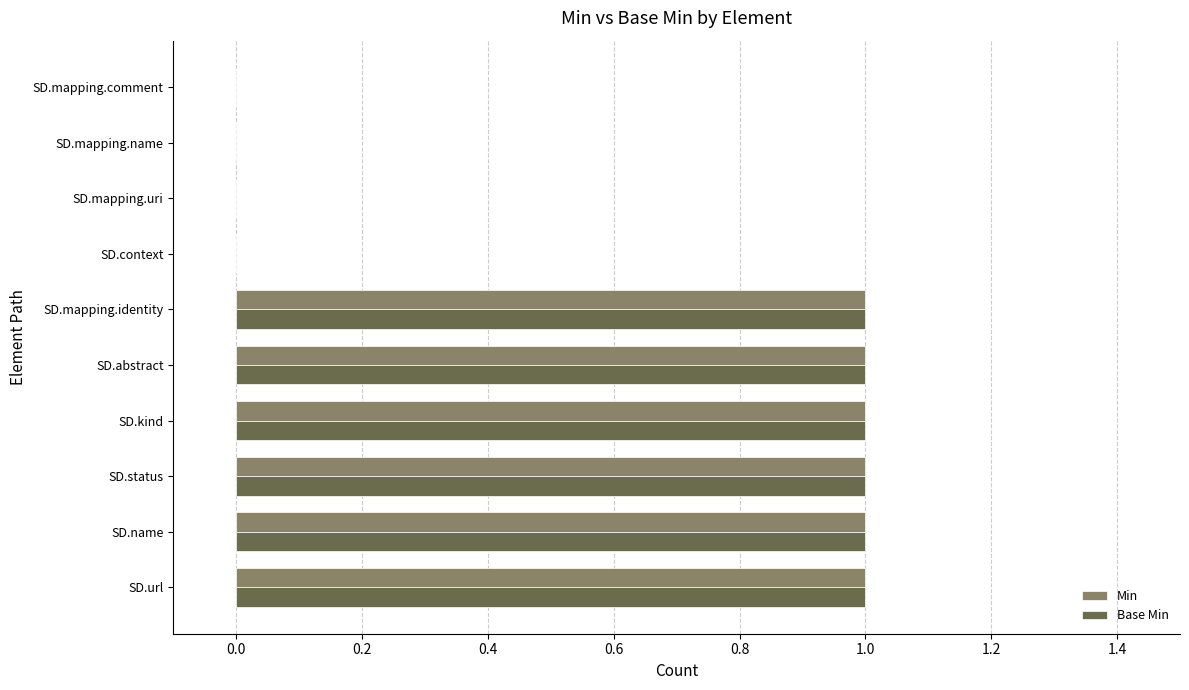

True or false: Base Min has a value of 2 at SD.status.

False